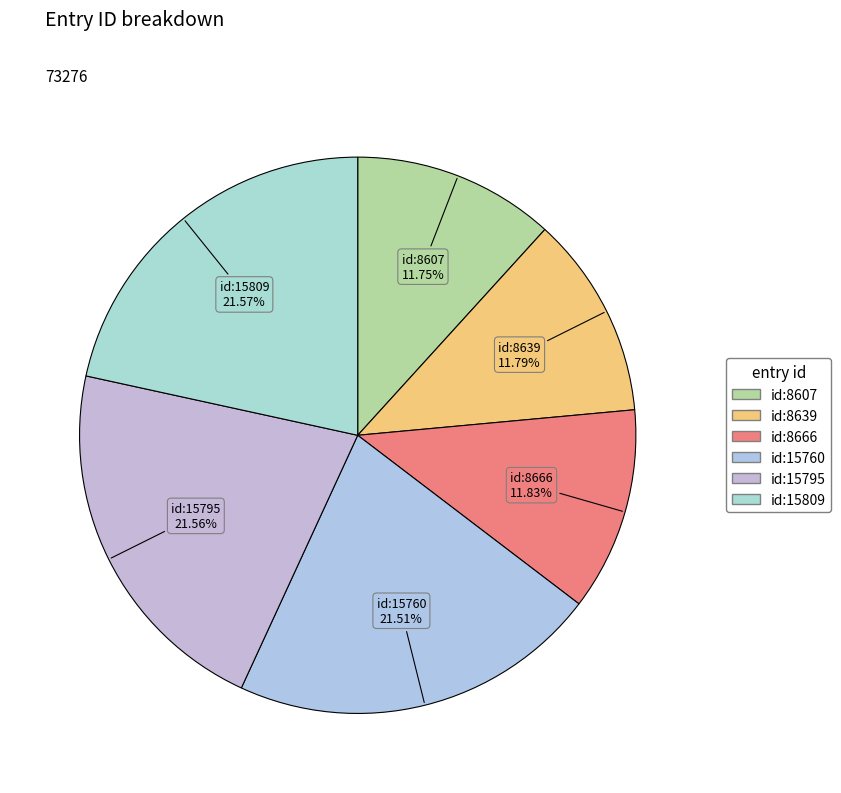

Between id:8666 and id:15809, which is larger?

id:15809